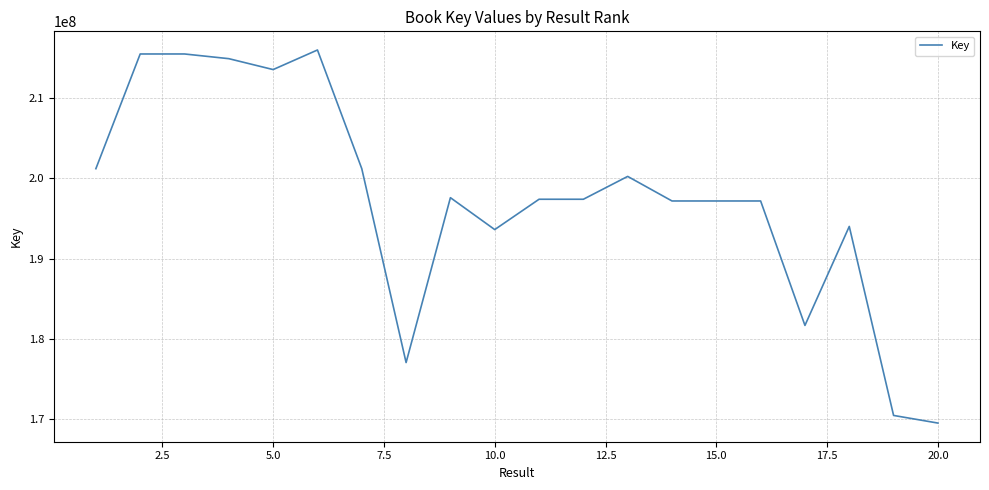

What is the average value?

197409509